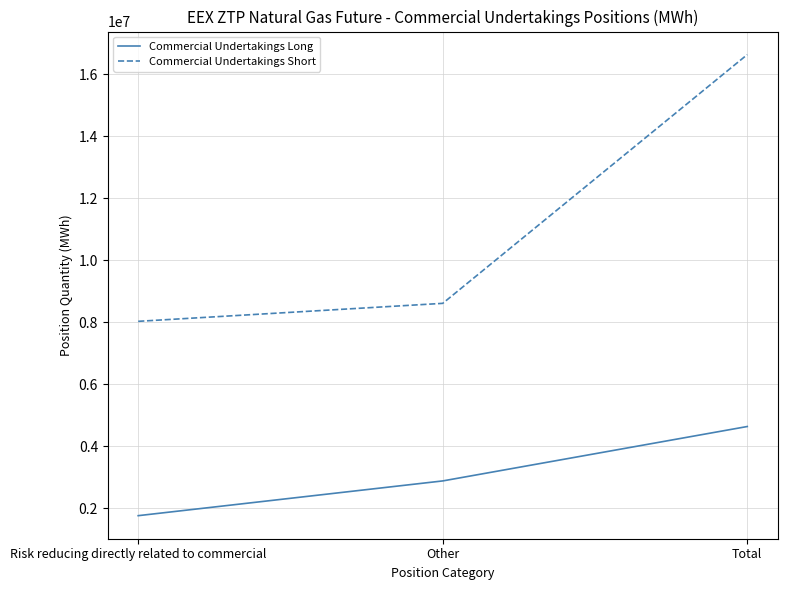

What is the difference between the Commercial Undertakings Long values at Total and Risk reducing directly related to commercial?

2878080